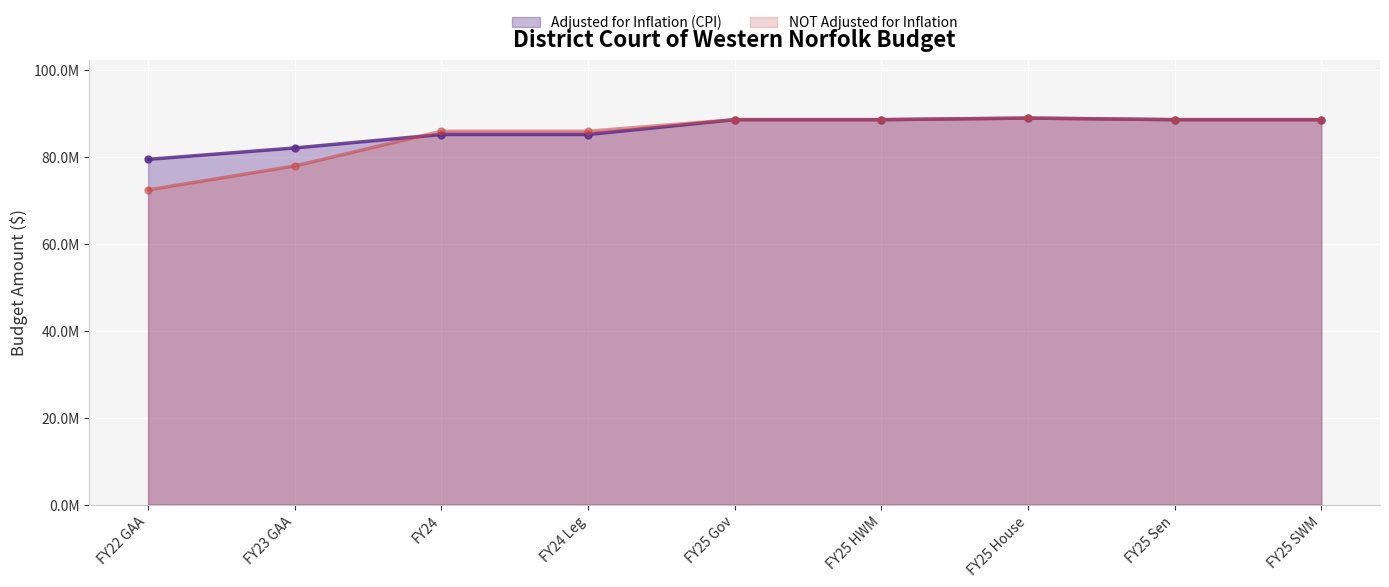

Reading left to right, transcribe all the data shown in this chart.

Adjusted for Inflation (CPI): 79482936	82108115	85202740	85202740	88626632	88626631	88986631	88626631	88626631
NOT Adjusted for Inflation: 72444291	77961371	85955959	85955959	88626632	88626631	88986631	88626631	88626631